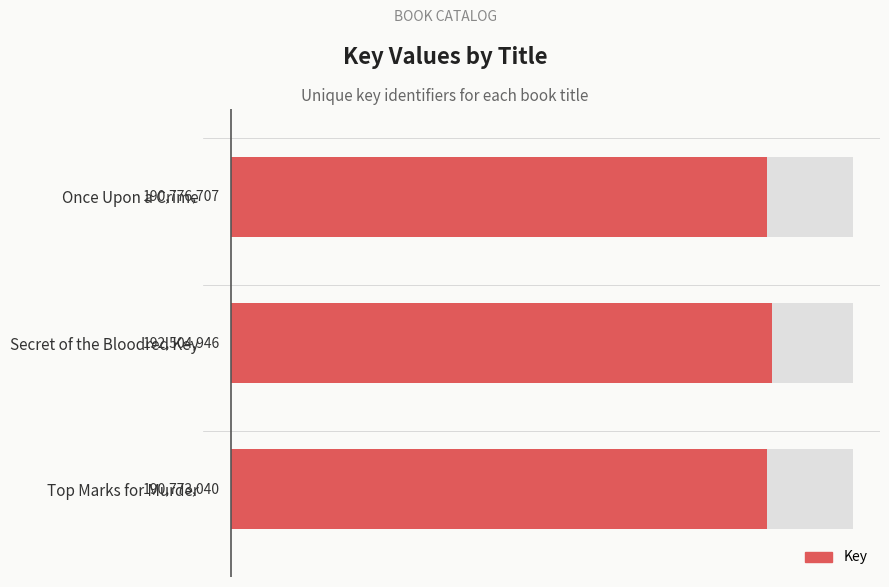

What is the value of the 1st bar from the left?

190776707